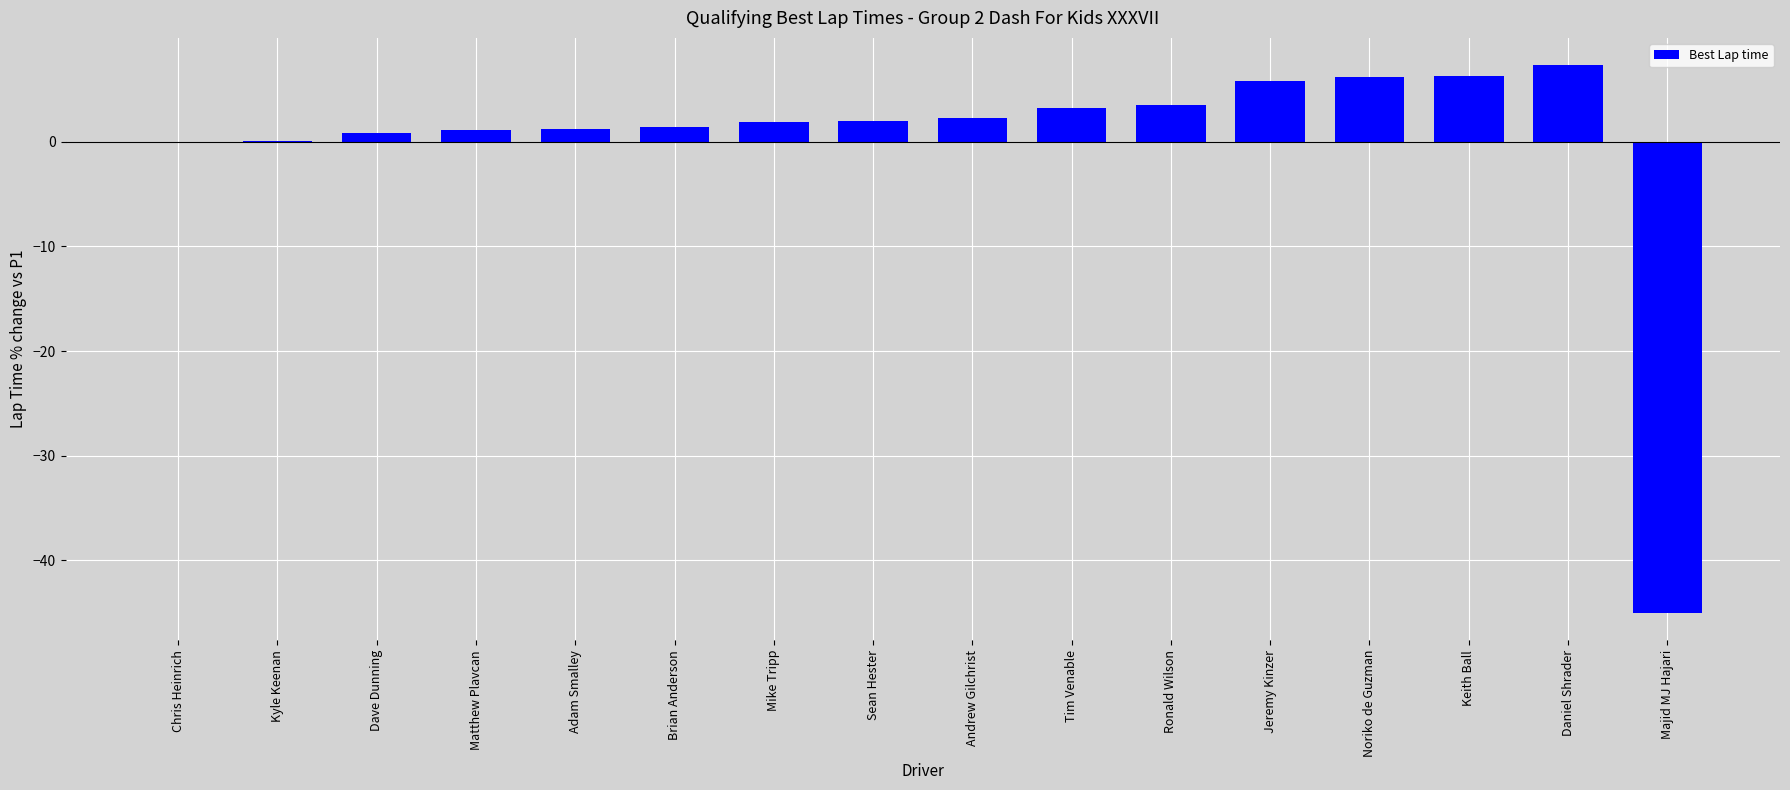

How many categories are shown in the chart?

16